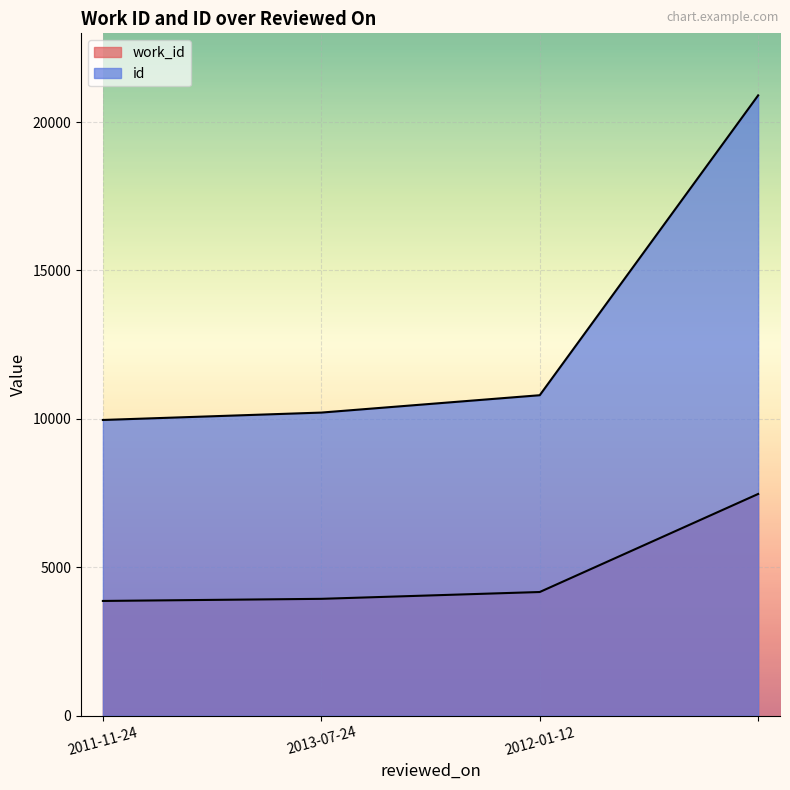

What is the total value across all series at ?

28369